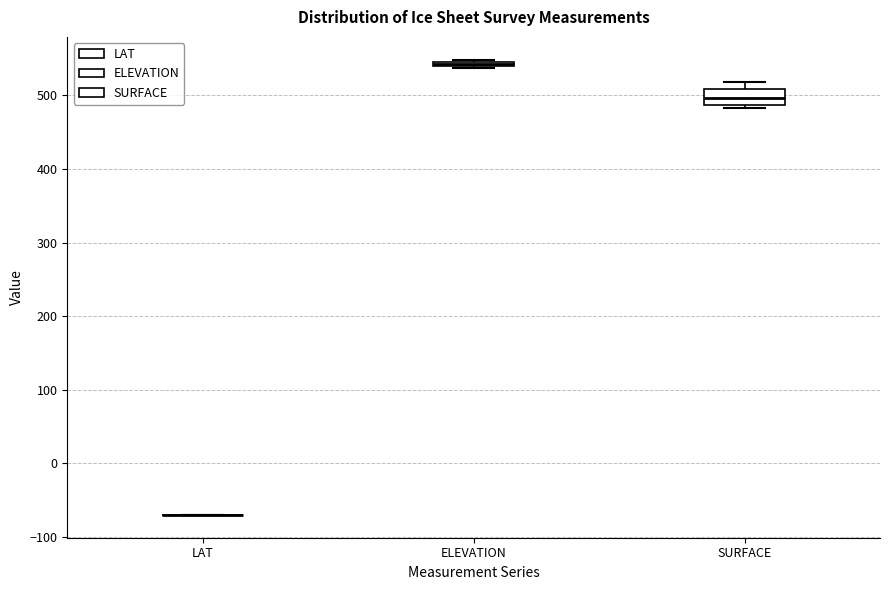

Where is the upper edge of the box for SURFACE on the y-axis? The values are not printed on the chart, so give them approximately, as read against the axis.

510